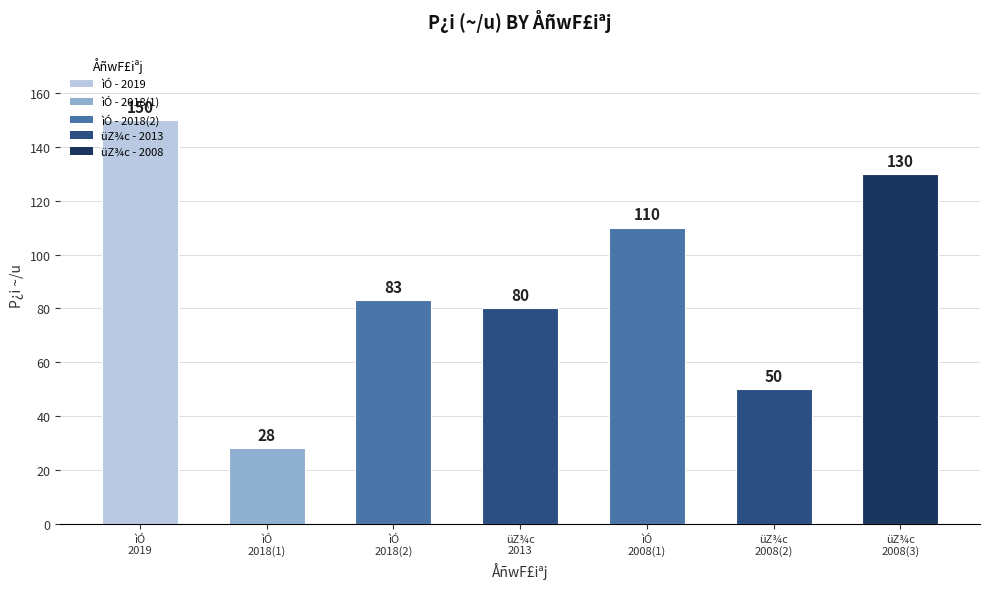

What is the label of the 1st bar from the left?

ìÓ
2019